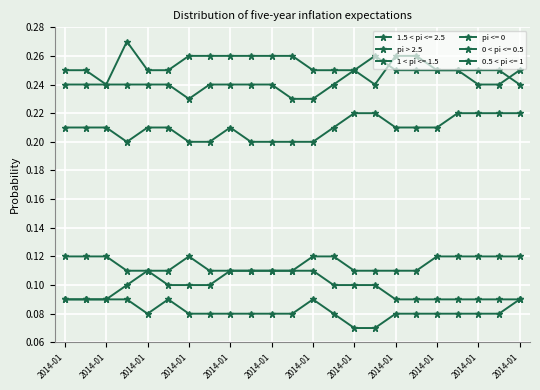

How many lines are shown in the chart?

6